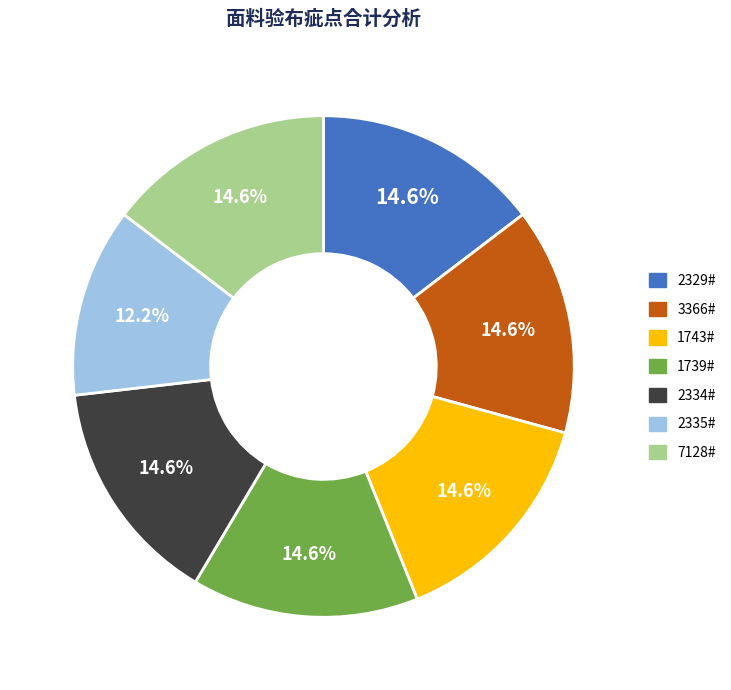

Which category has the smallest portion of the pie?

2335#